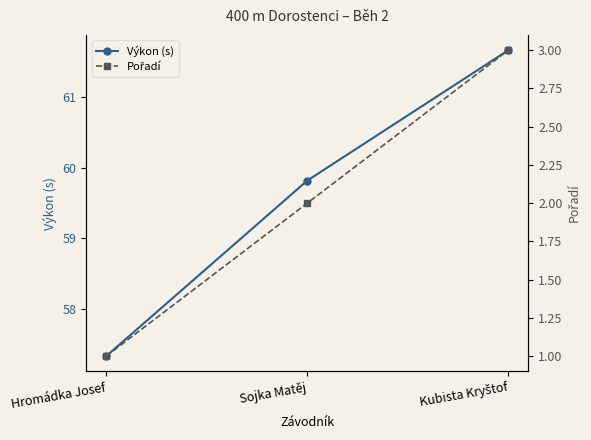

Is the value of Pořadí at Hromádka Josef greater than the value of Výkon (s) at Sojka Matěj?

No